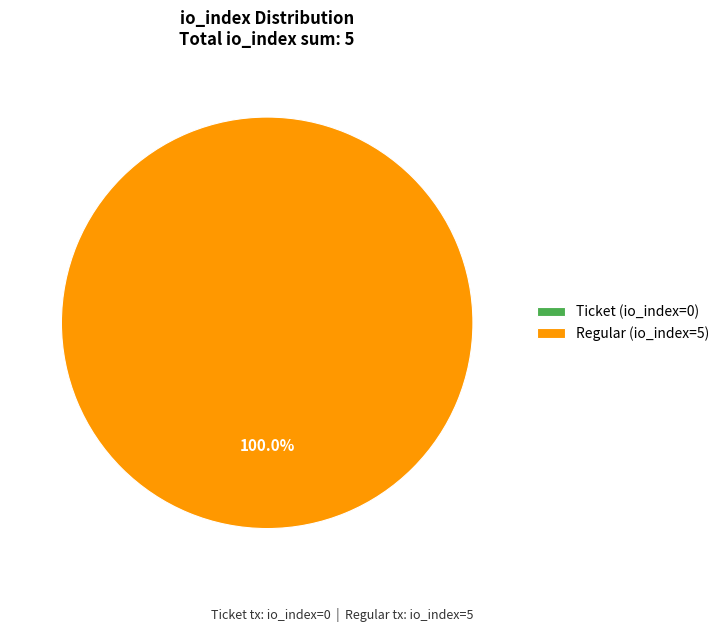

What is the total percentage of Ticket (io_index=0) and Regular (io_index=5)?

100.0%